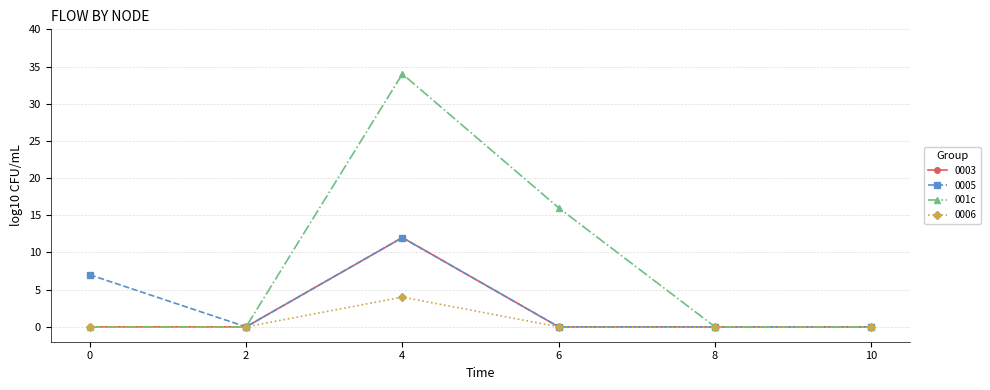

Where is the first local maximum for 0003?

4